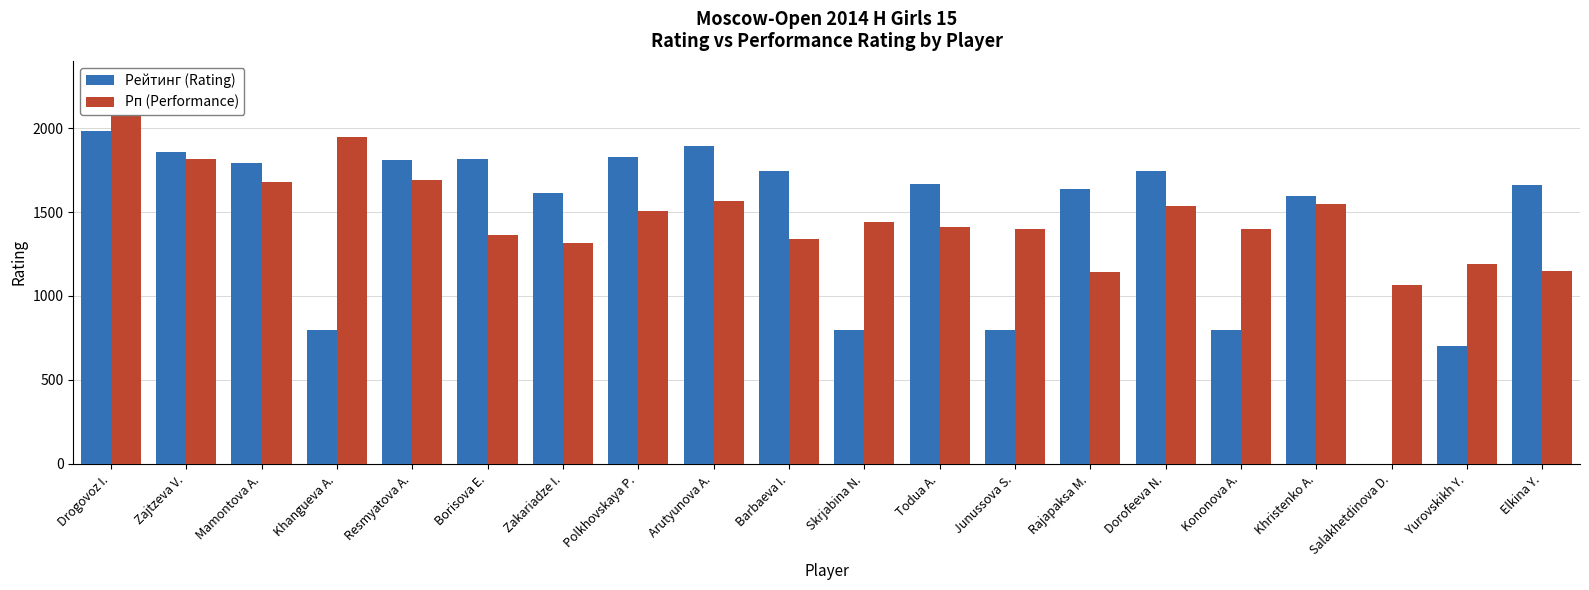

Is it true that Рп (Performance) equals 1146 at Elkina Y.?

True